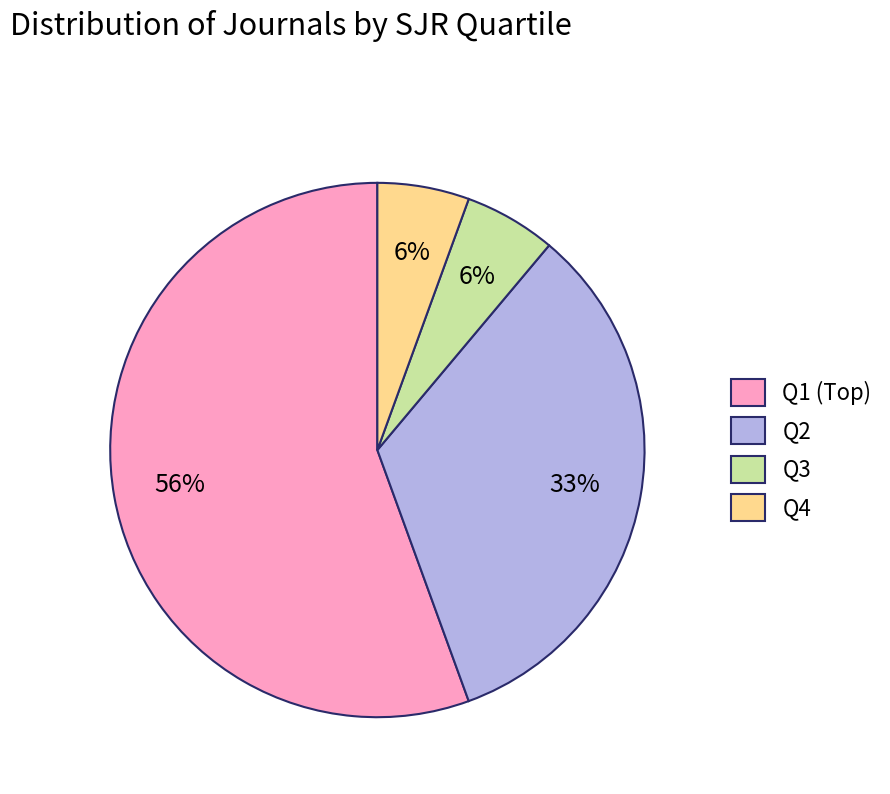

Do Q1 and Q3 together represent more than half of the pie?

Yes